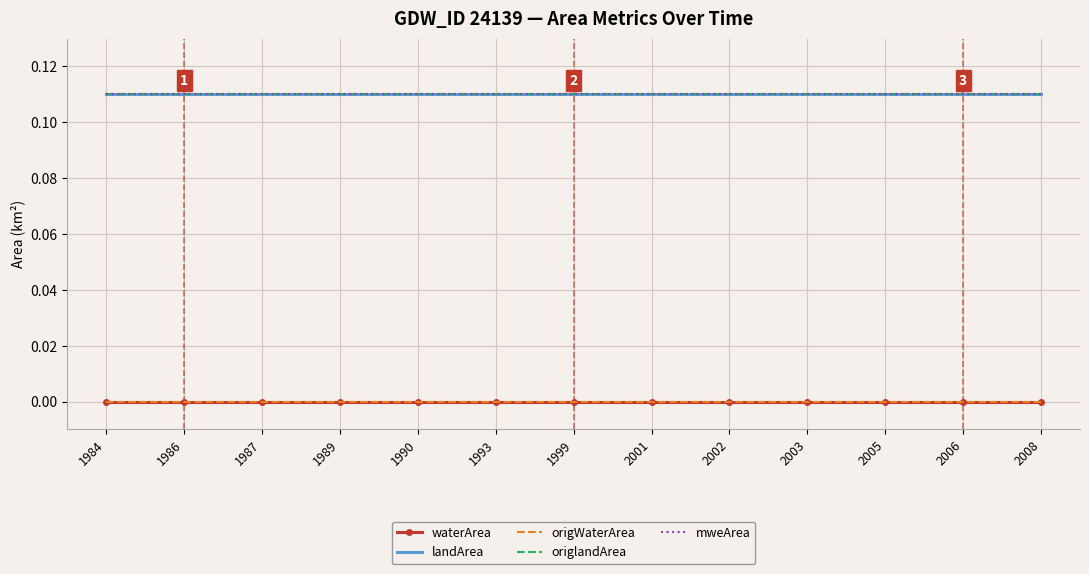

What is the value of the landArea point at the 1st from the left?

0.1